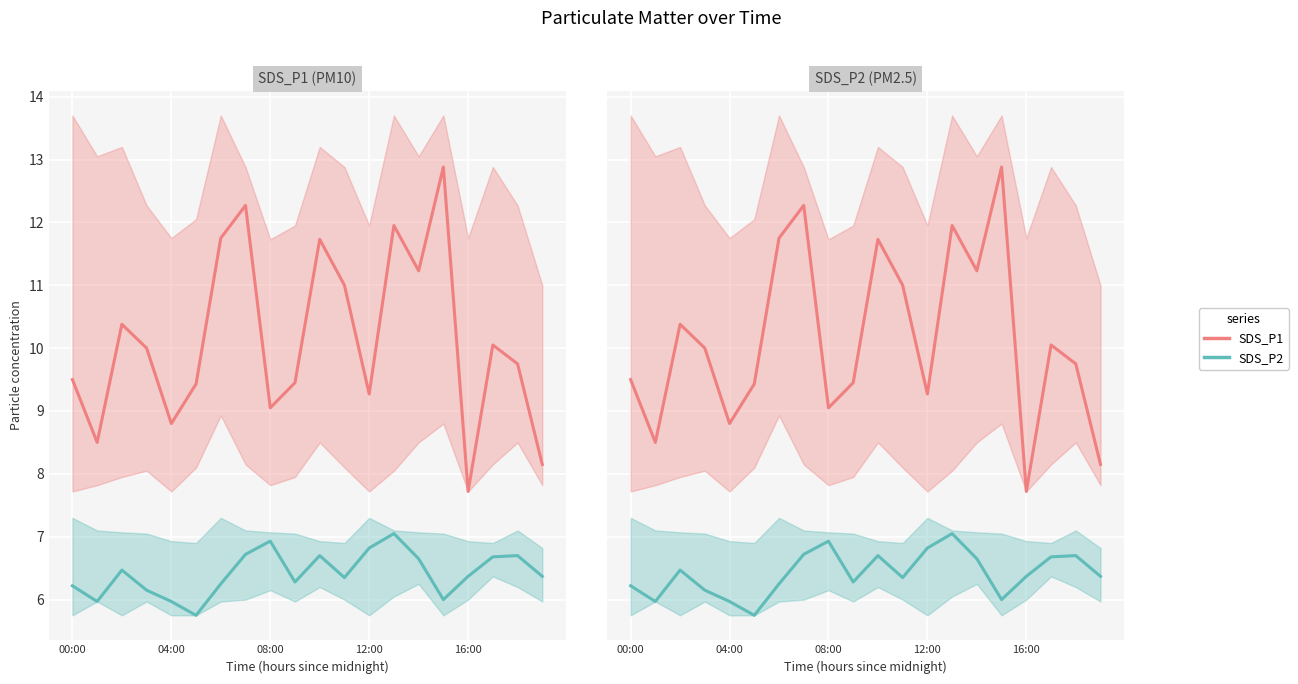

How many lines are shown in the chart?

2